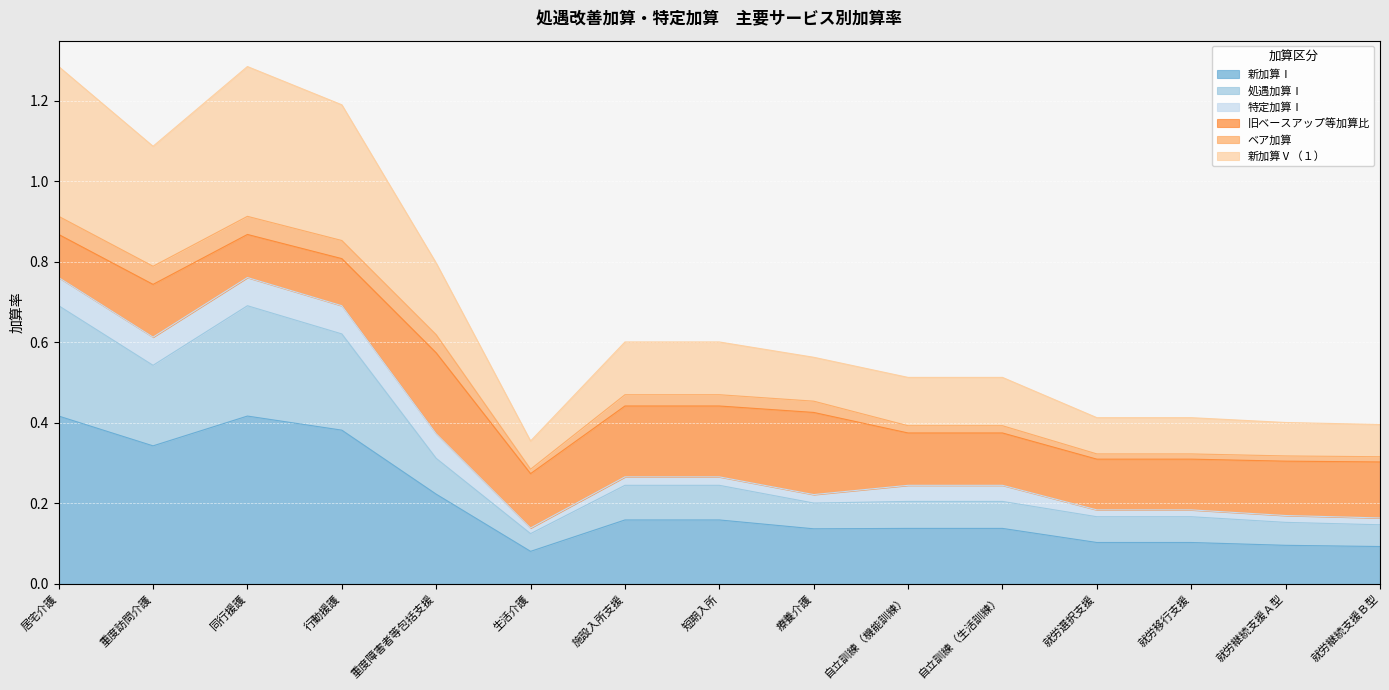

What is the difference between the 新加算Ⅰ values at 同行援護 and 就労継続支援Ｂ型?

0.3